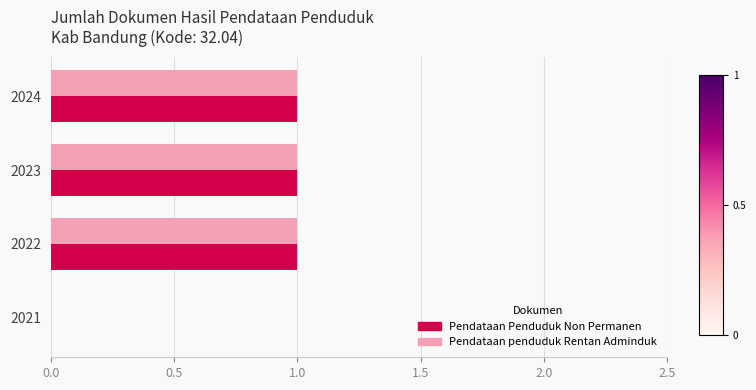

What is the sum of all Pendataan Penduduk Non Permanen values?

3